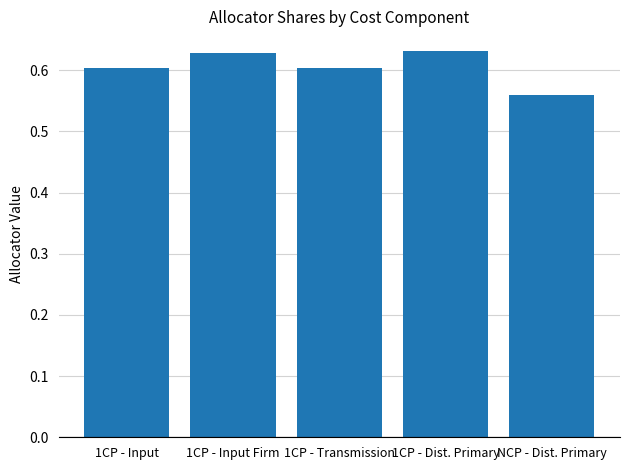

The value at 1CP - Input Firm is 0.4. True or false?

False